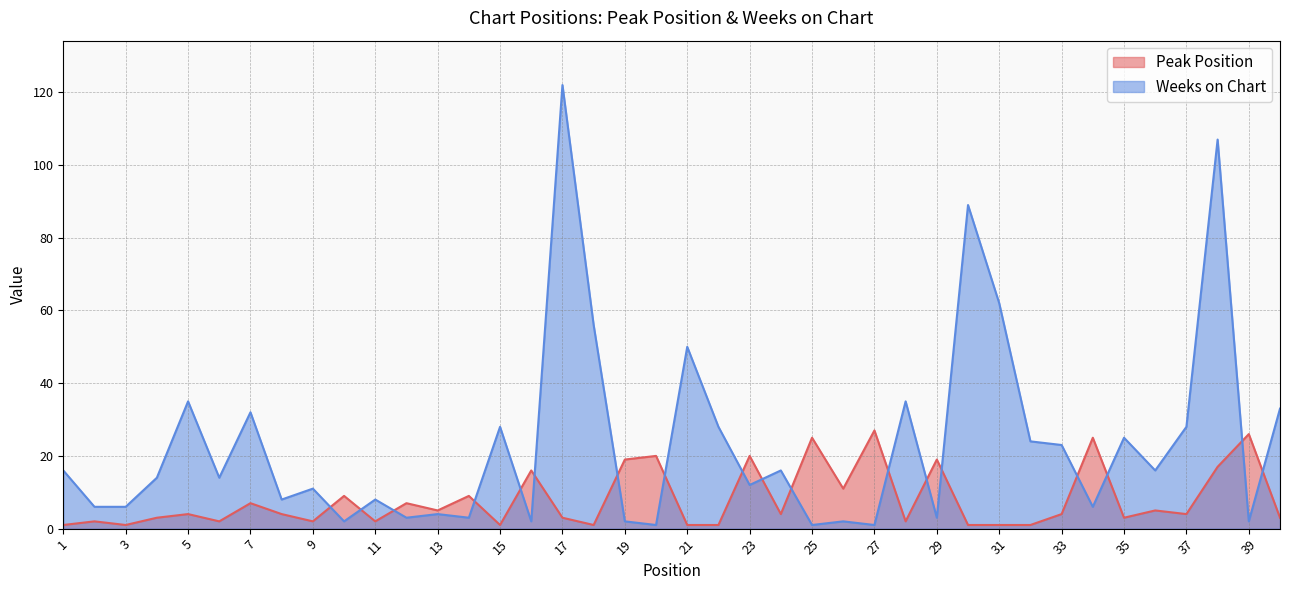

What is the maximum value for Weeks on Chart?

122